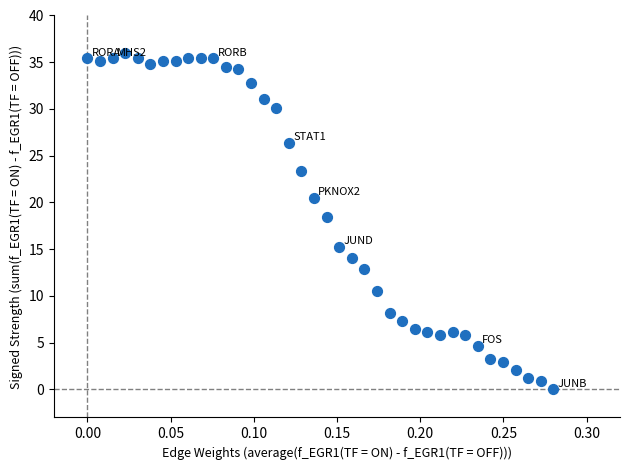

What Y value in the scatter plot is closest to 18?

18.4